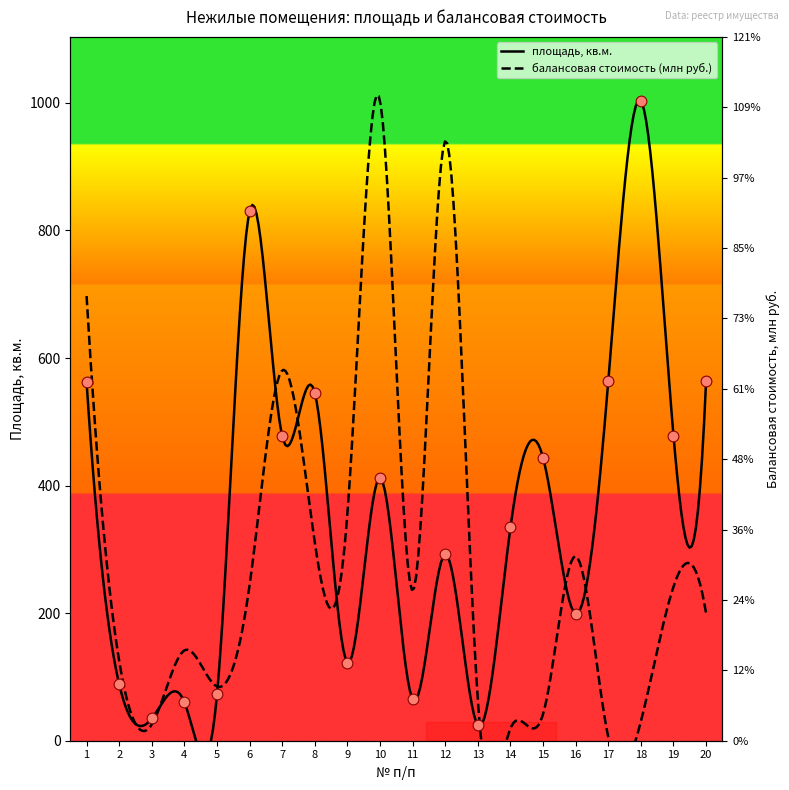

What is the ratio of the value at 3 to the value at 1?

0.1